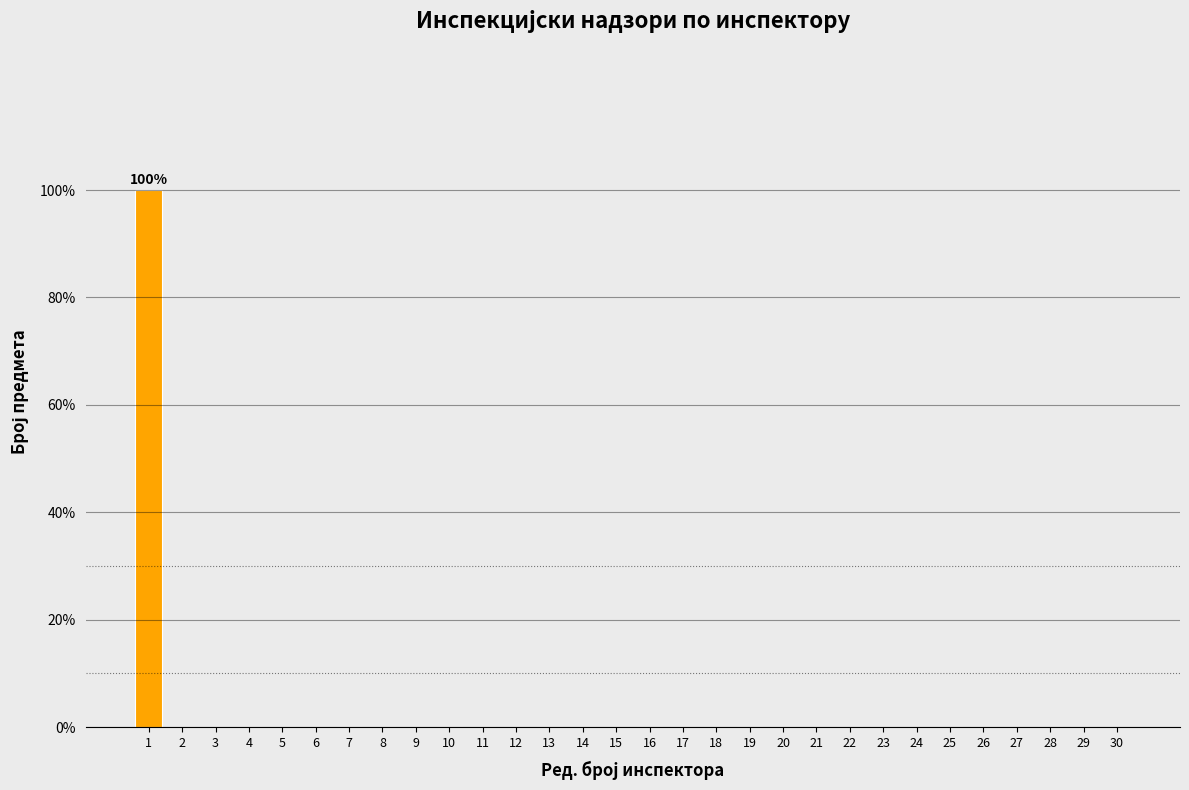

Reading left to right, what are all the values shown in this chart?

1=100	2=0	3=0	4=0	5=0	6=0	7=0	8=0	9=0	10=0	11=0	12=0	13=0	14=0	15=0	16=0	17=0	18=0	19=0	20=0	21=0	22=0	23=0	24=0	25=0	26=0	27=0	28=0	29=0	30=0